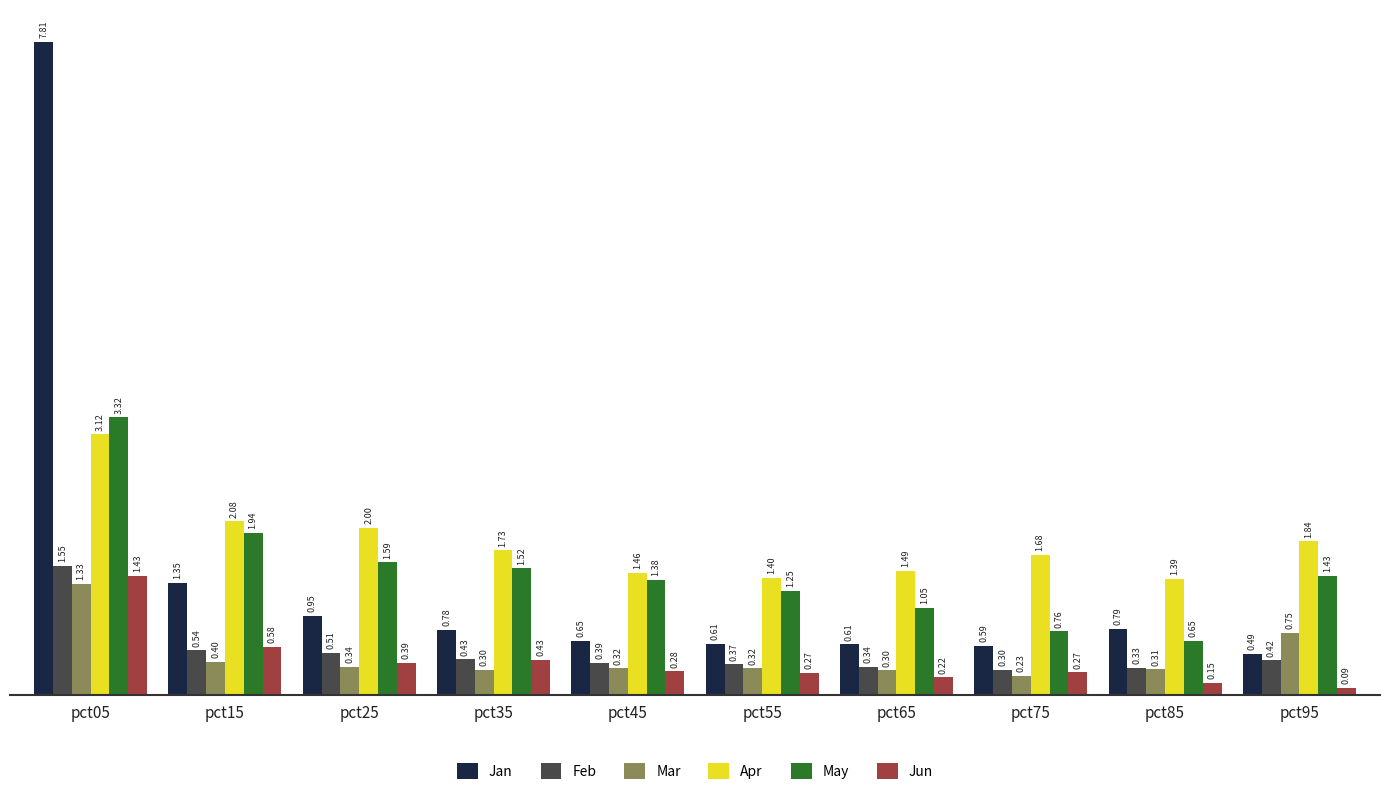

Which category has the highest value across all series?

pct05